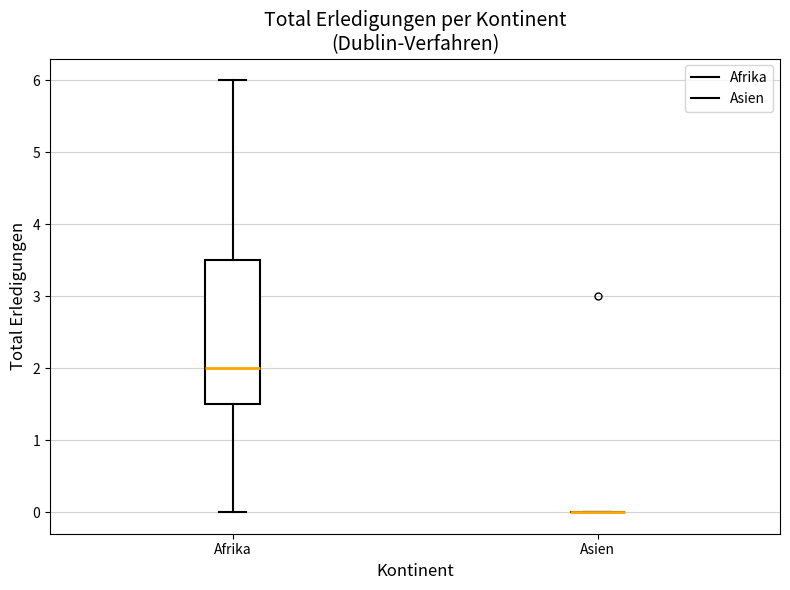

Reading left to right, read every box against the y-axis: the position of its median line, the range the box covers, and the ends of its whiskers. The values are not printed on the chart, so give them approximately, as read against the axis.

Afrika: median 2.0, box 1.5 to 3.5, whiskers 0.0 to 6.0
Asien: box collapsed to a line at 0.0, whiskers 0.0 to 0.0